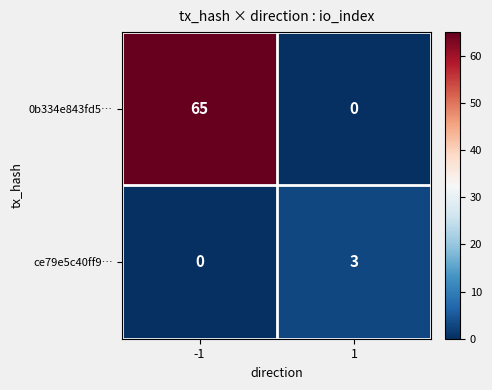

What is the sum of all ce79e5c40ff9… values?

3